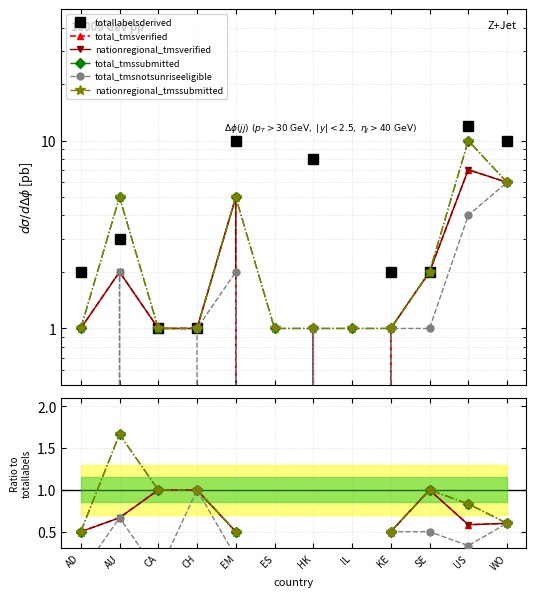

How many values in the totallabelsderived series exceed 2?

5